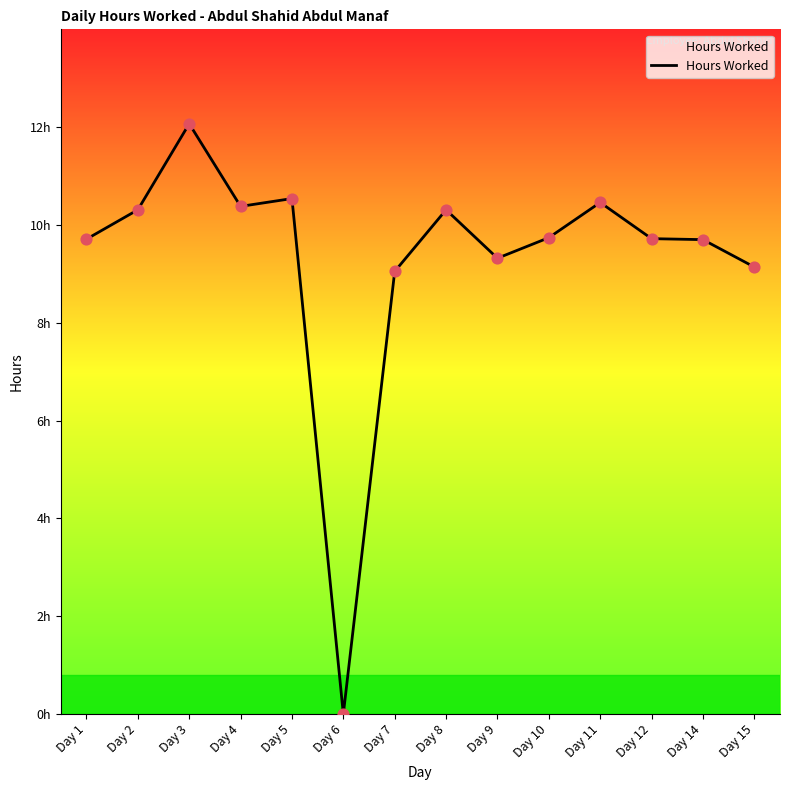

Does the chart have visible grid lines?

No